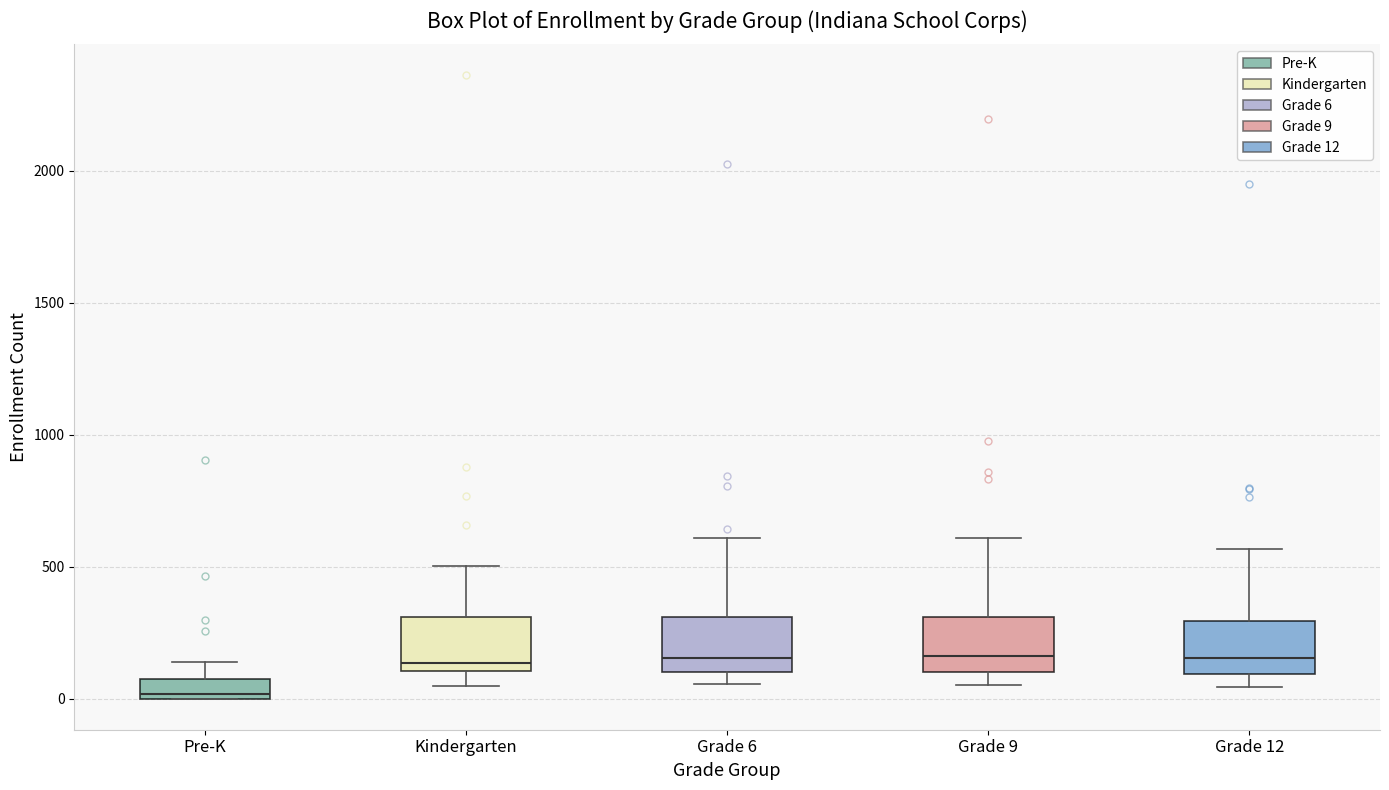

Which box's median line is the lowest?

Pre-K